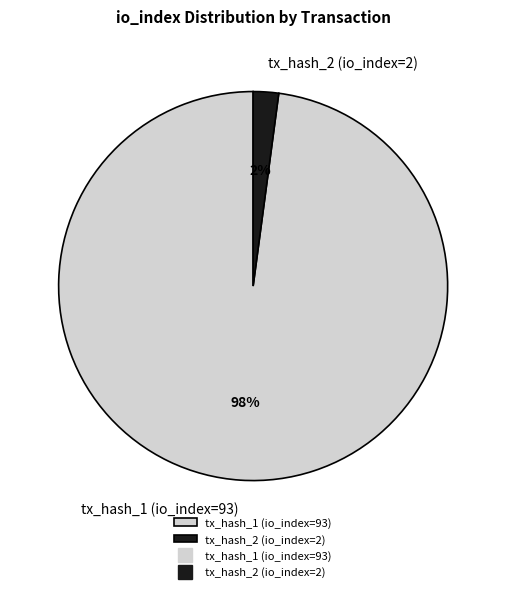

What is the majority slice?

tx_hash_1 (io_index=93)